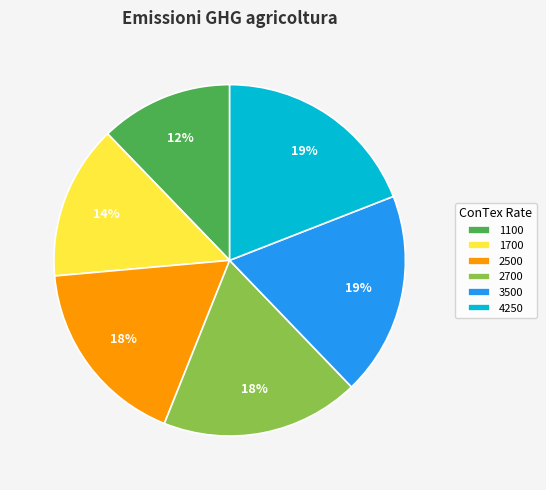

Approximately how many times larger is the value at 1100 compared to 1700?

0.9